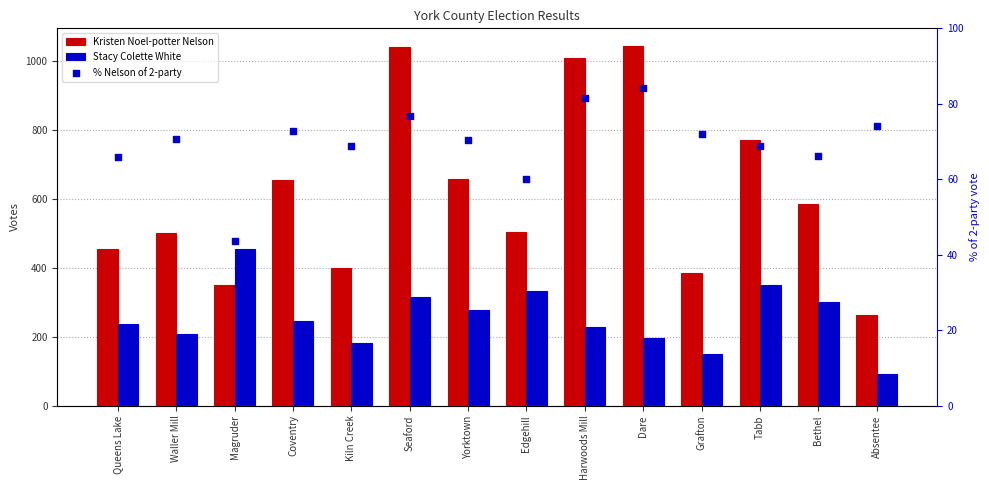

What is the total value across all series at Seaford?

1432.8